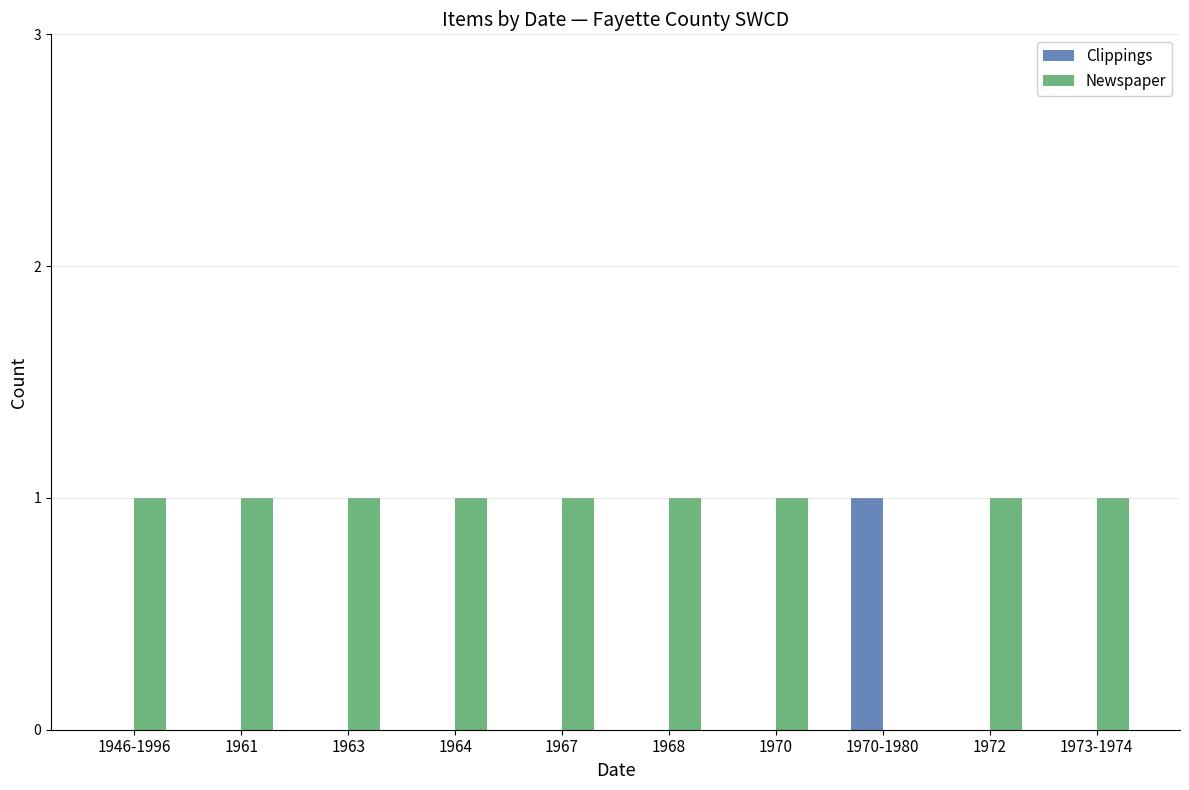

Count the number of data series in this chart.

2